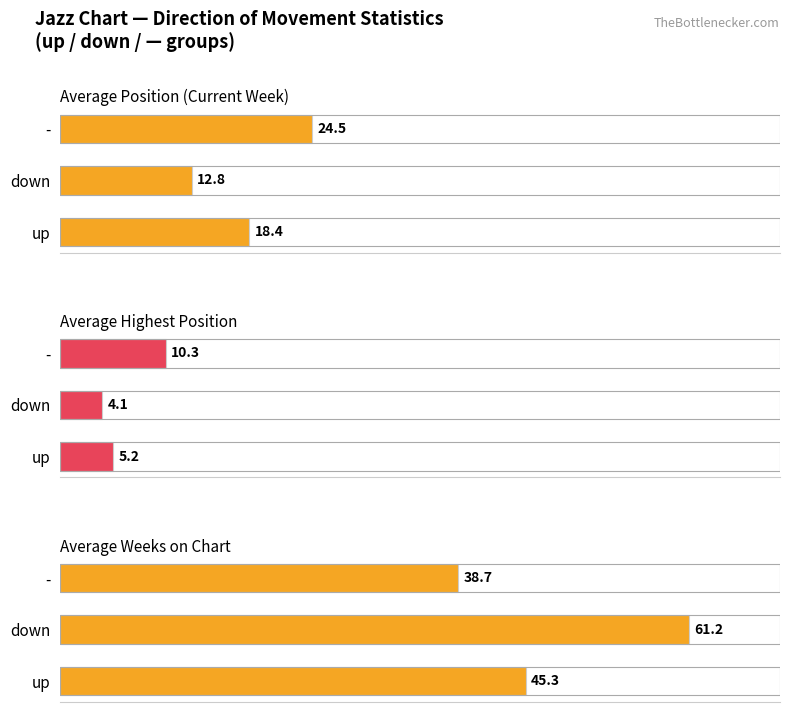

The value of Average Weeks on Chart at 0 is 78.5. True or false?

False